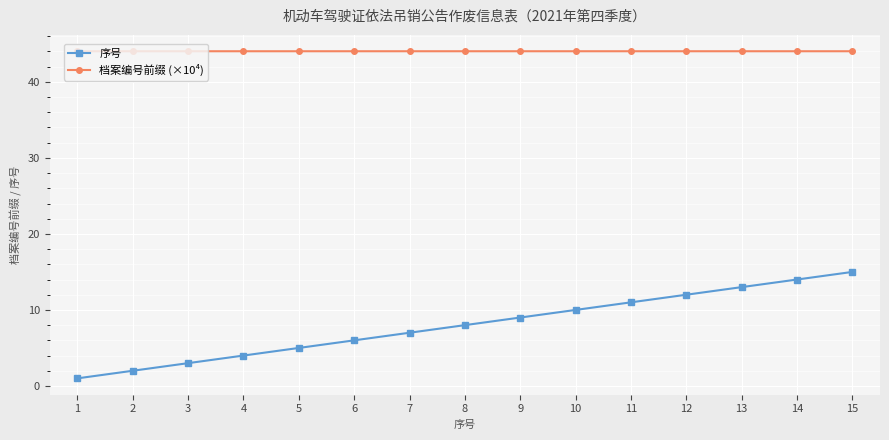

What is the total value across all series at 14?

58.0